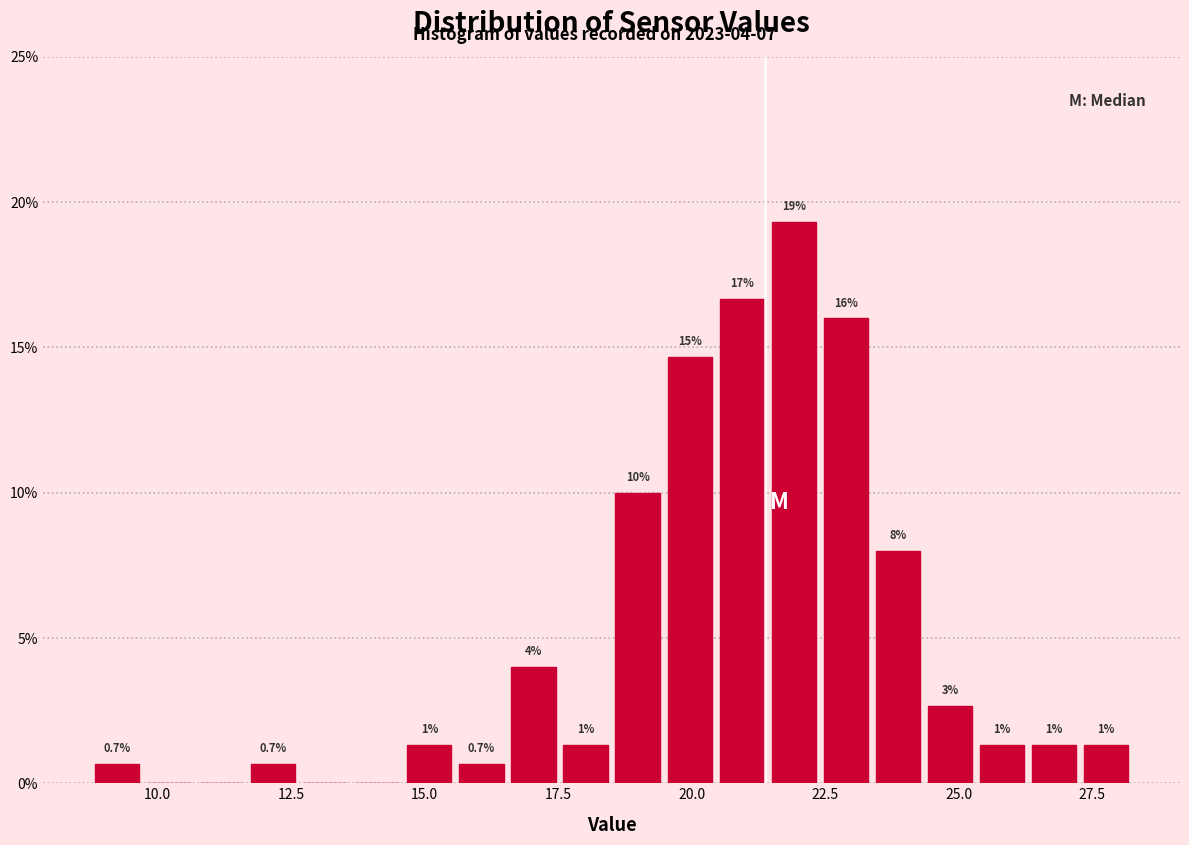

Around what value on the x-axis is the tallest bar? Give the approximate position of its centre, as read against the axis.

22.0